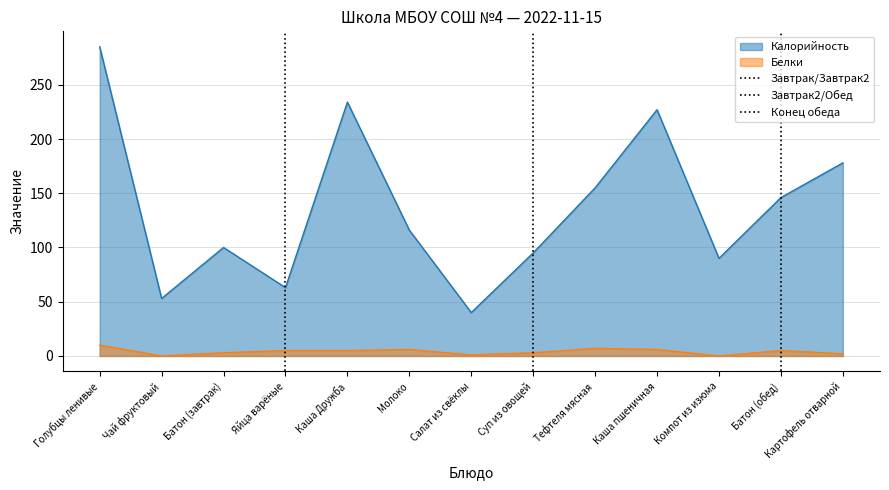

True or false: Белки and Калорийность cross at least once.

False